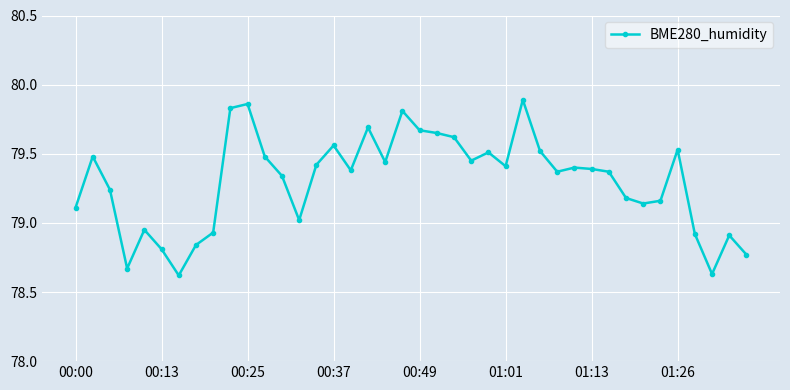

What is the sum of all values?

3172.0